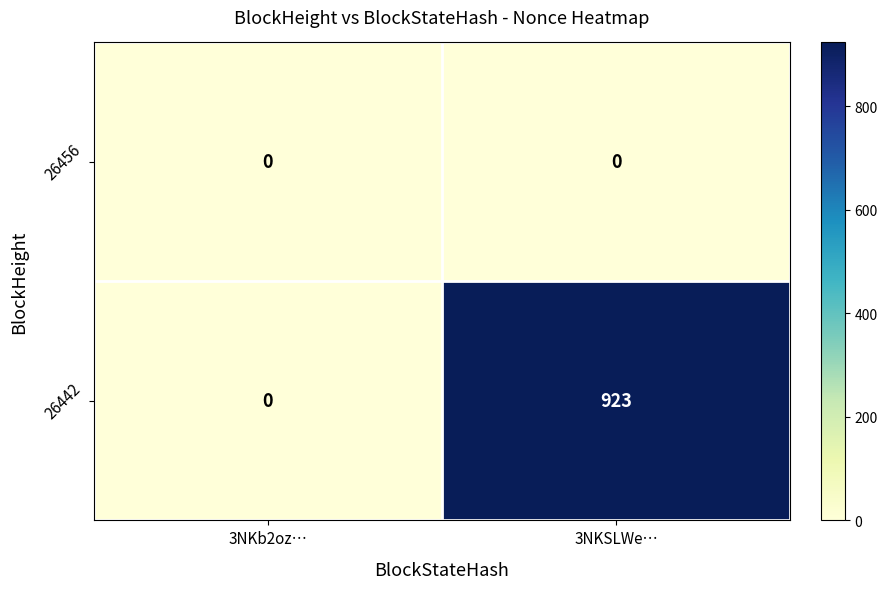

Reading left to right, transcribe all the data shown in this chart.

26456: 3NKb2oz…=0	3NKSLWe…=0
26442: 3NKb2oz…=0	3NKSLWe…=923